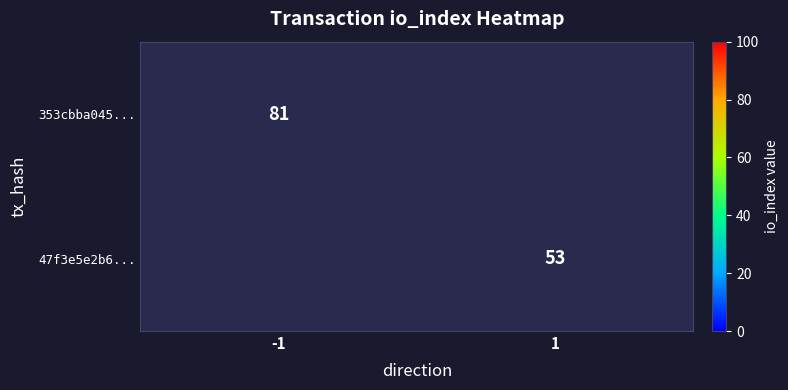

The value of 47f3e5e2b6... at 1 is 69.9. True or false?

False